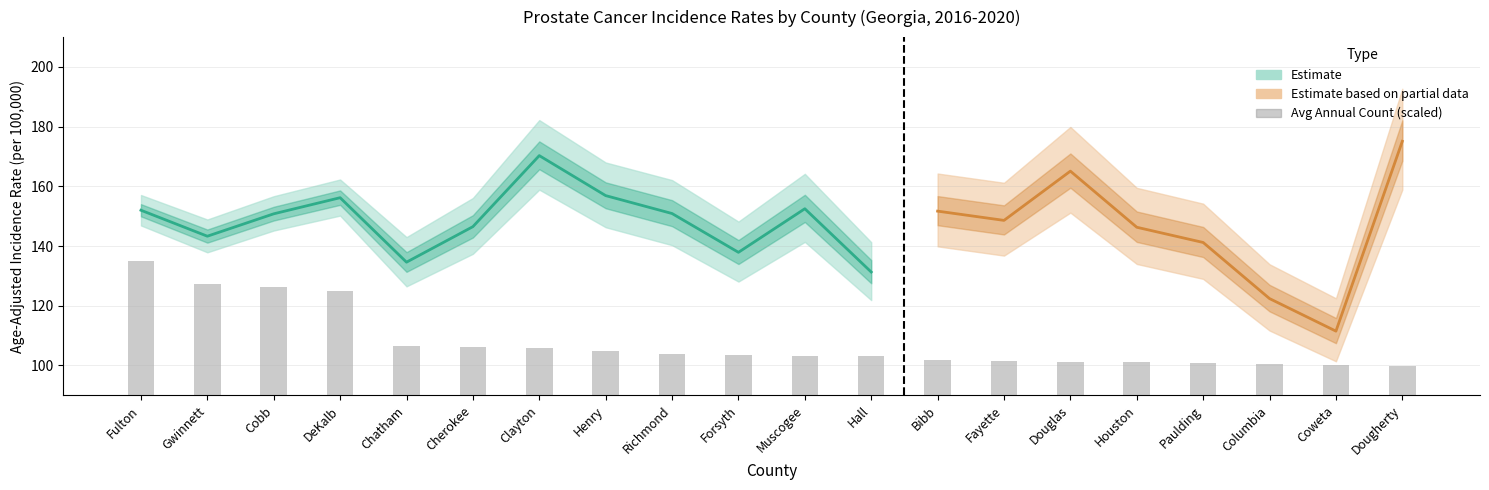

The chart shows a value of 102.0 at Bibb. True or false?

True